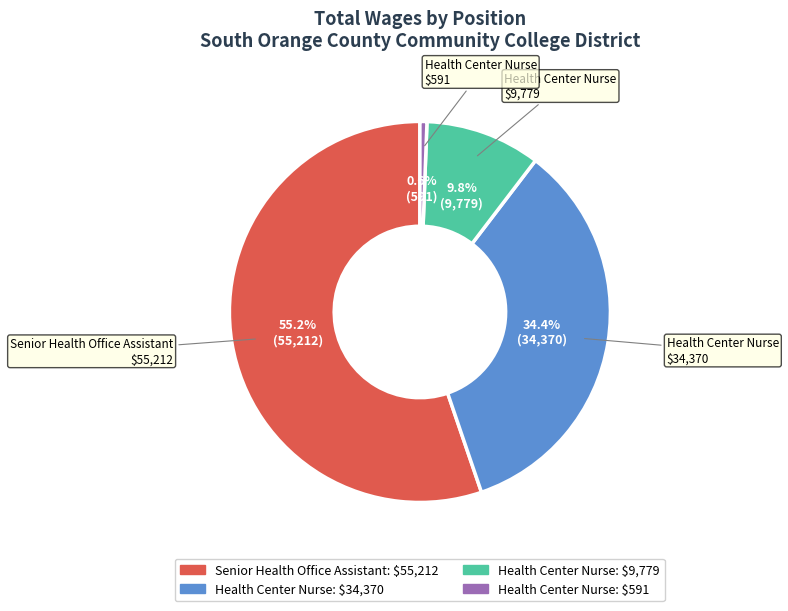

Is there a majority slice in this chart?

Yes